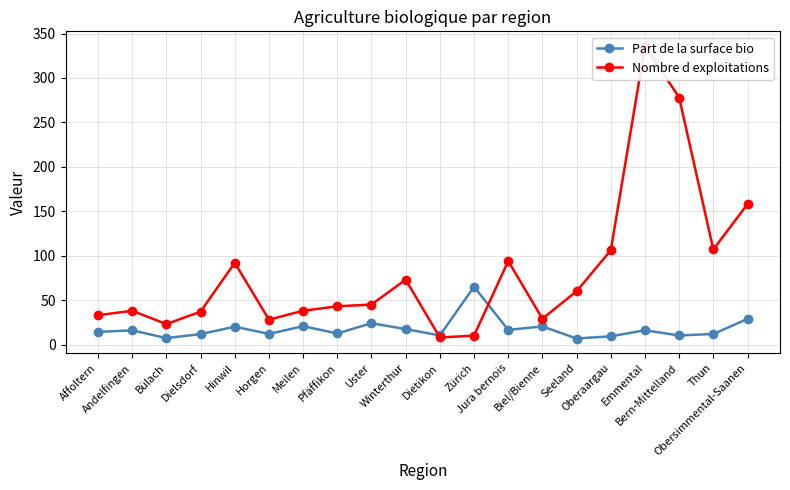

True or false: Part de la surface bio and Nombre d exploitations intersect in this chart.

True